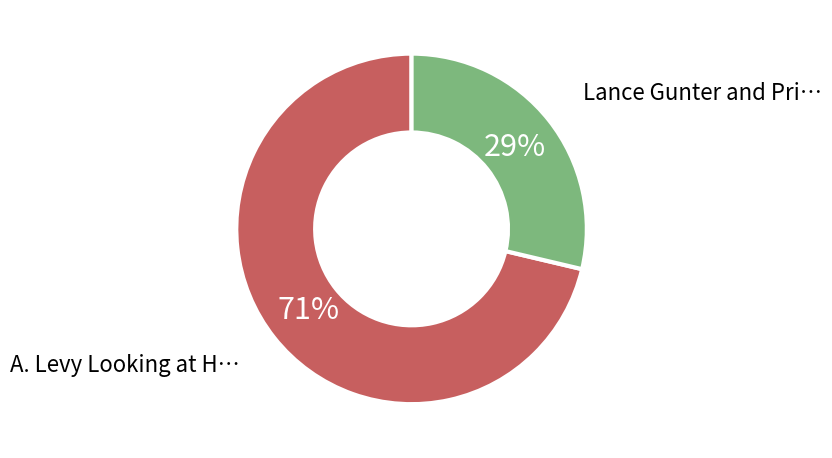

Does any single category account for the majority?

Yes